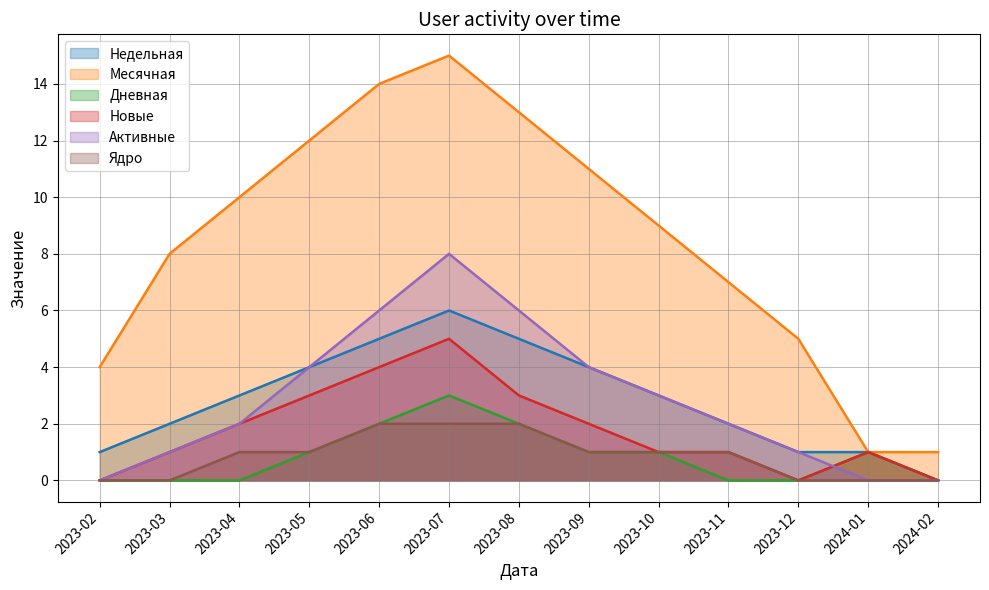

Between which two adjacent categories do Активные and Дневная first intersect?

2023-12 and 2024-01